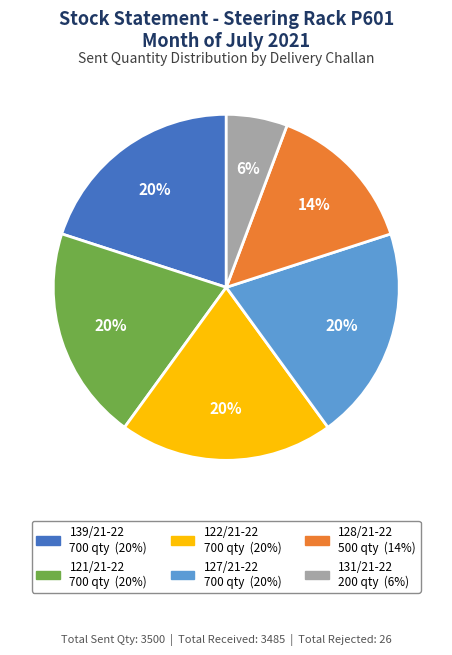

To the nearest percent, what is the difference between the largest and smallest slice percentages?

14%